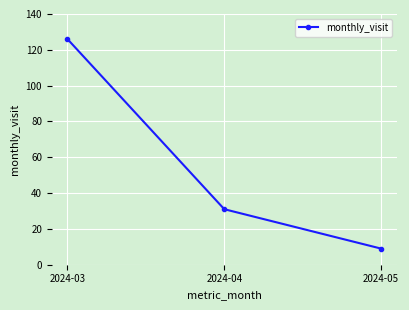

List the labels in order of value, largest first.

2024-03, 2024-04, 2024-05